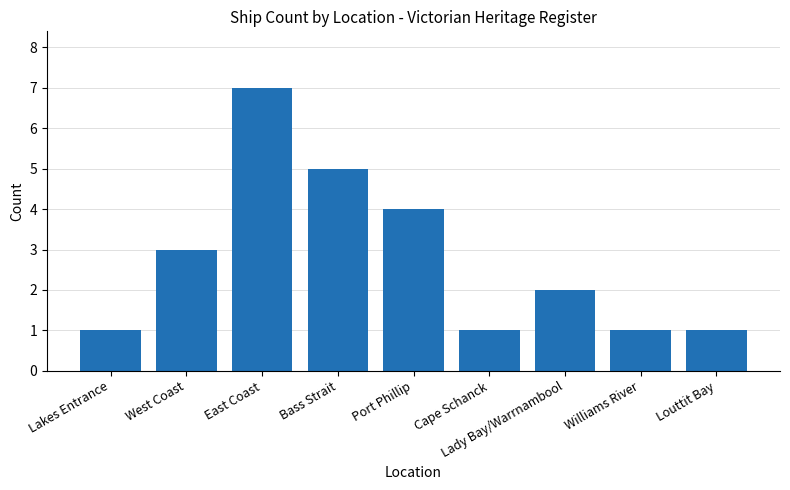

How many bars are there in total?

9